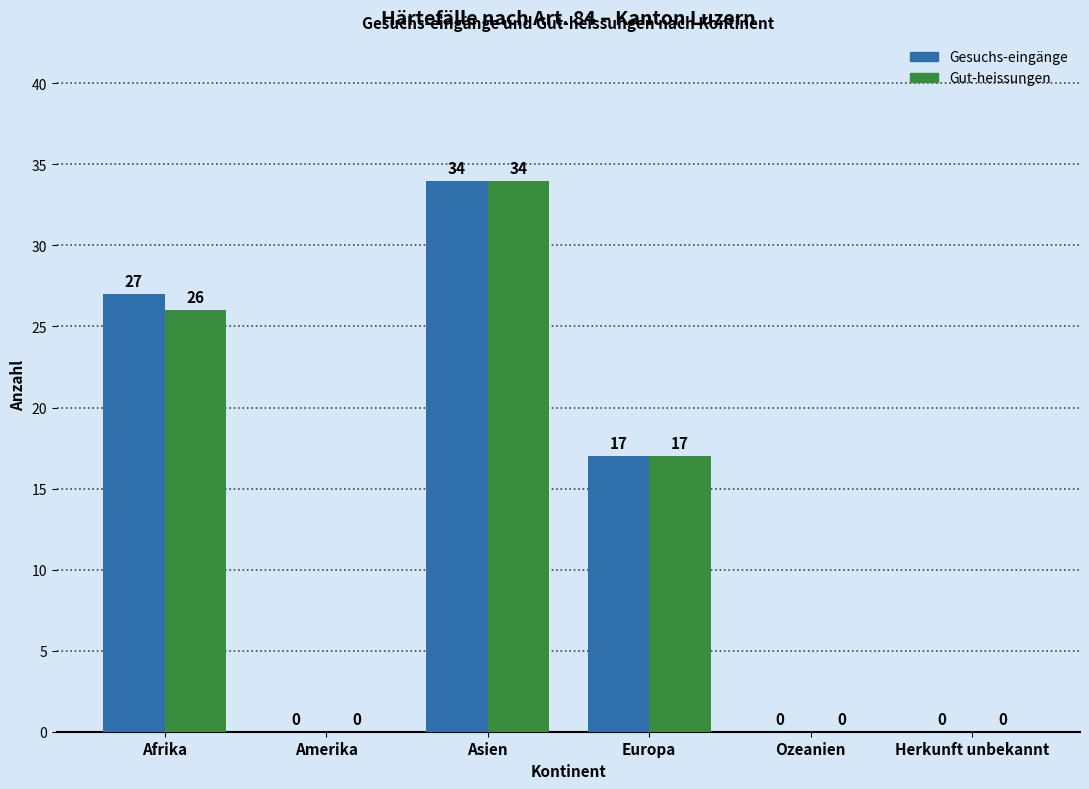

At which label does Gesuchs-eingänge first exceed 17?

Afrika